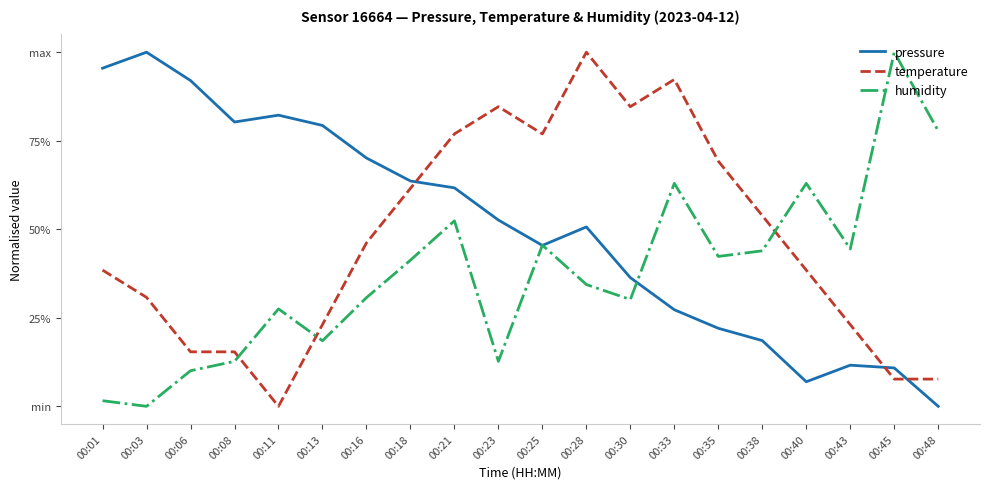

List the series in order of their overall mean, lowest first.

humidity, temperature, pressure